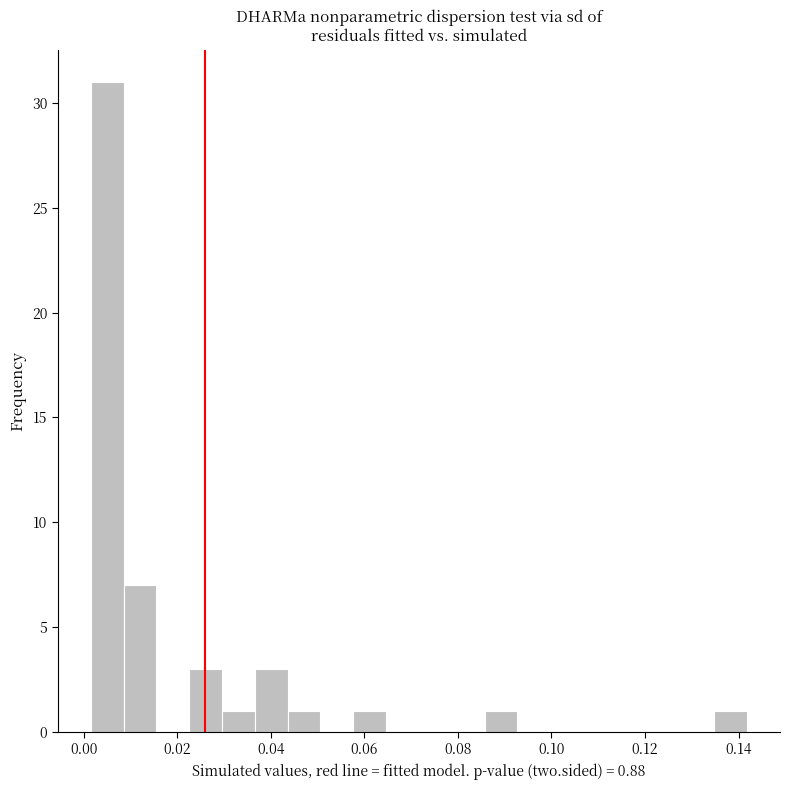

Around what value on the x-axis is the tallest bar? Give the approximate position of its centre, as read against the axis.

0.006